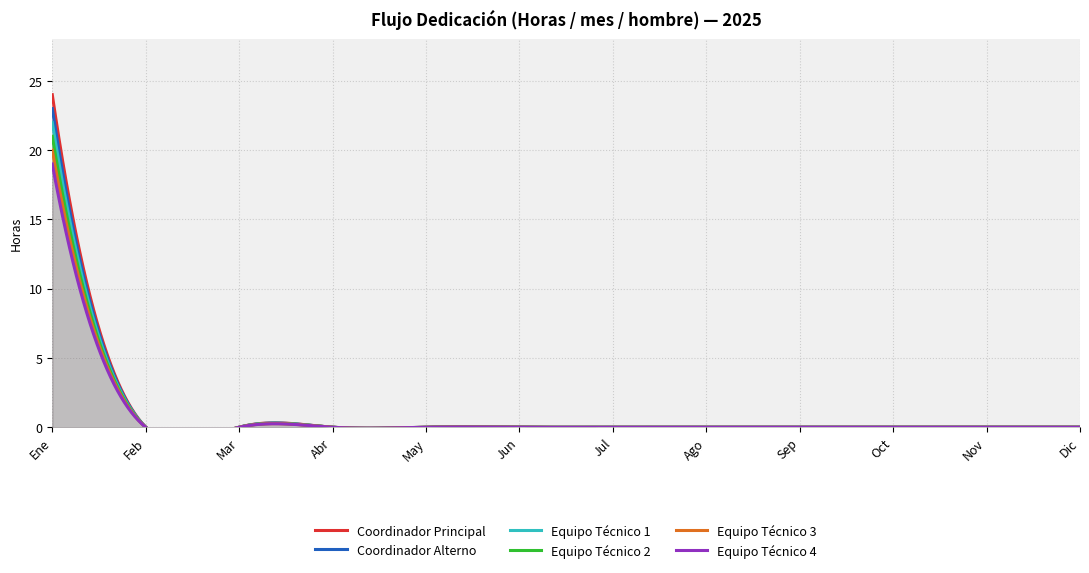

What is the greatest value displayed?

24